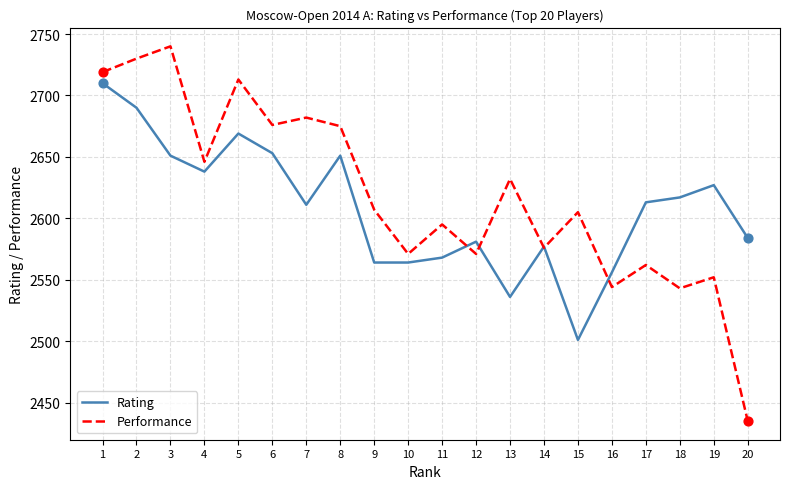

Is the value of Rating at 16 greater than the value of Performance at 18?

Yes